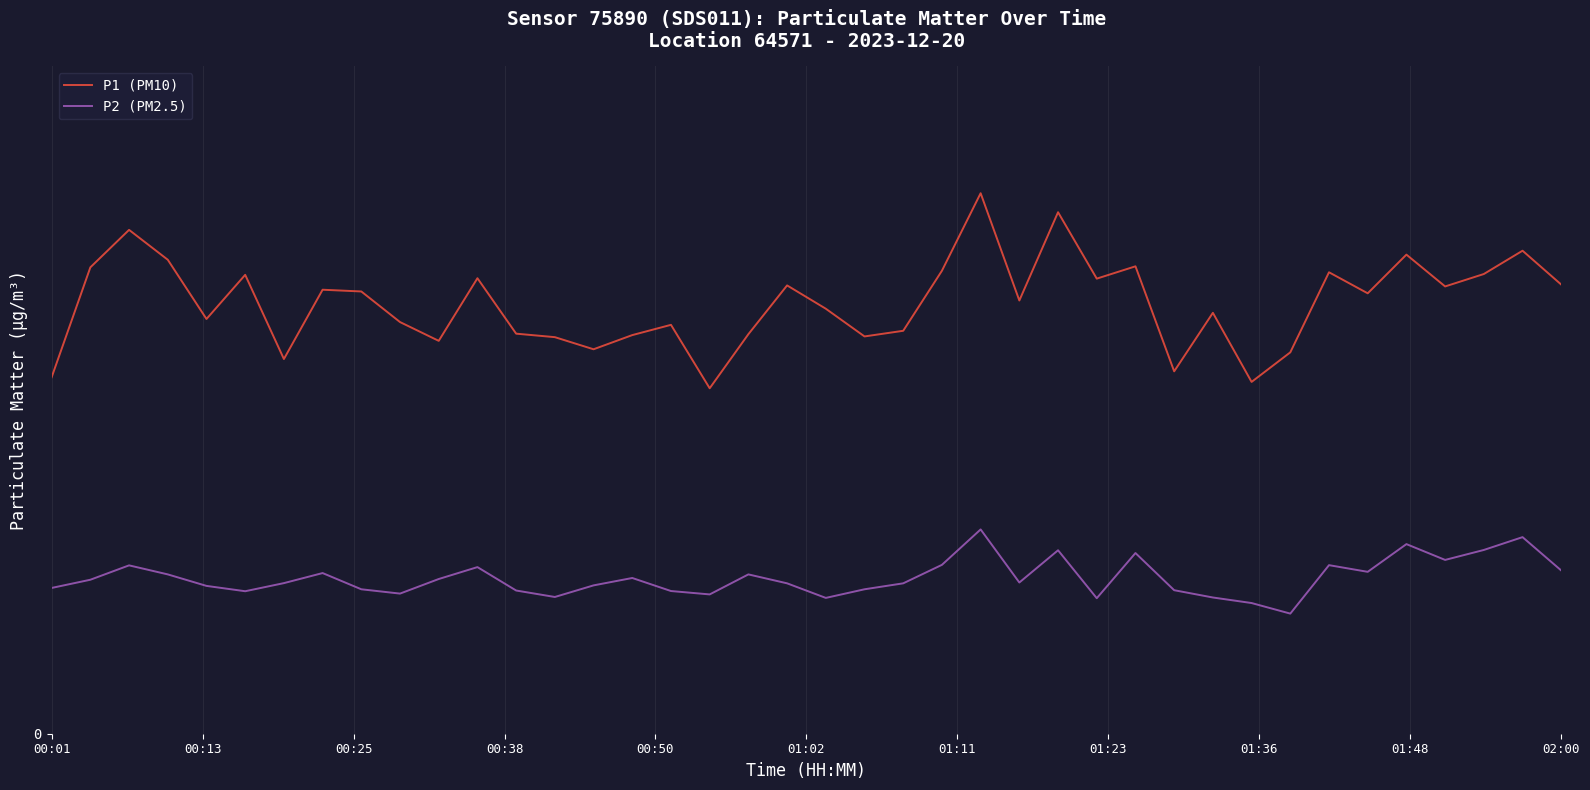

True or false: P2 (PM2.5) and P1 (PM10) intersect in this chart.

False